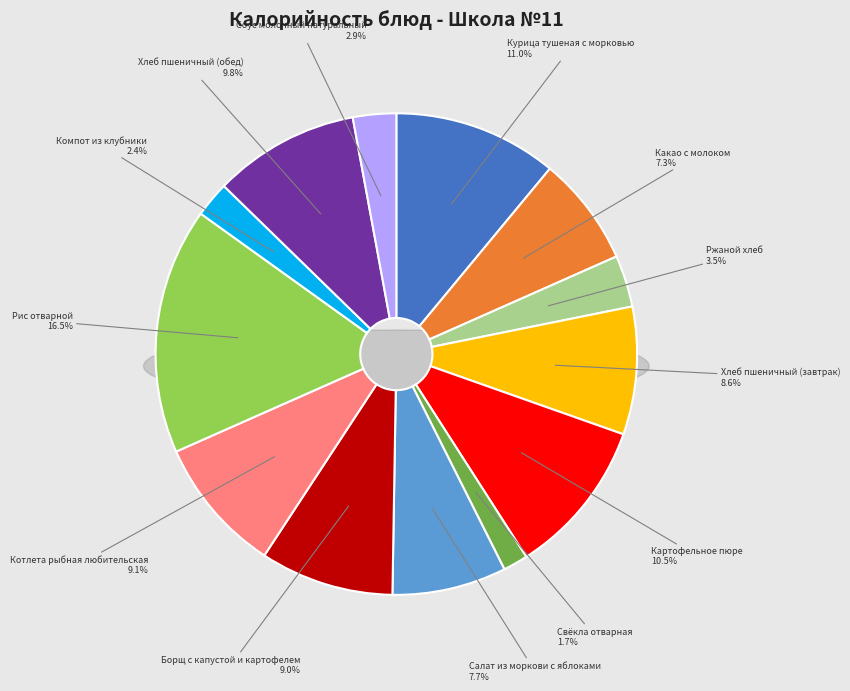

Is it true that Рис отварной is 28% of the pie?

False